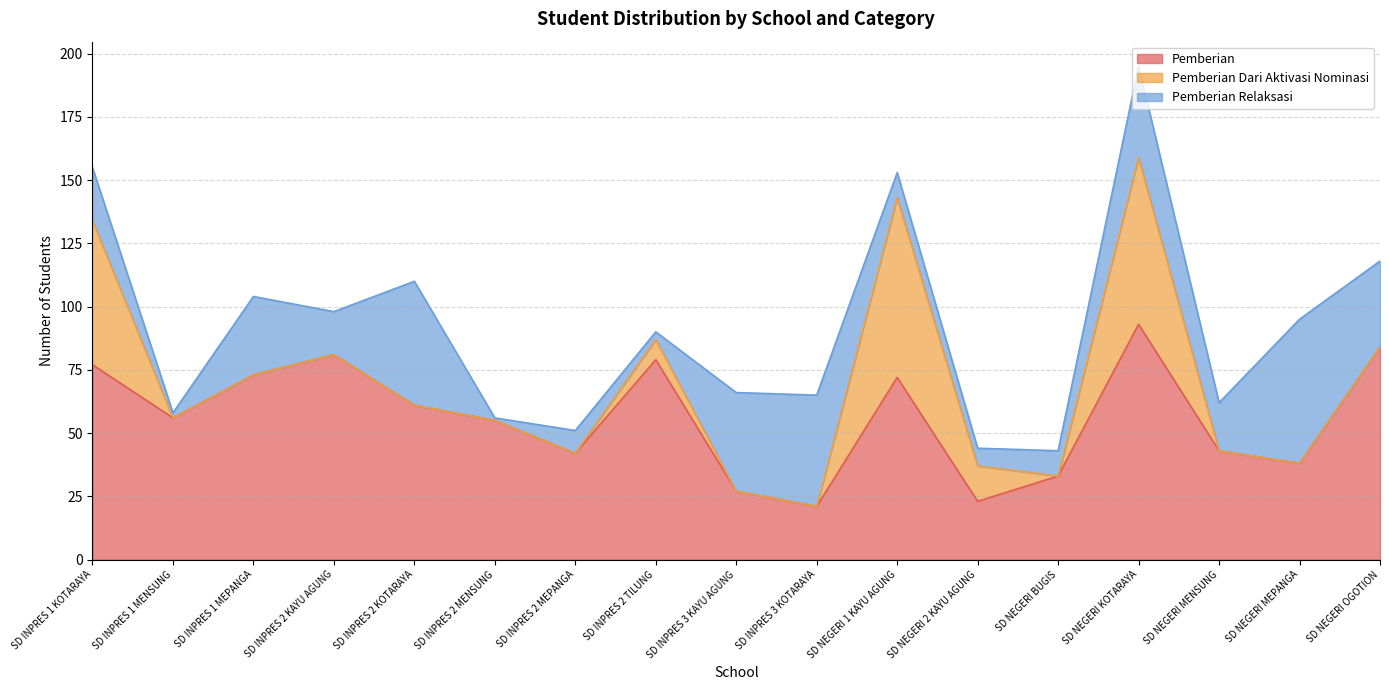

How many data points does each series have?

17